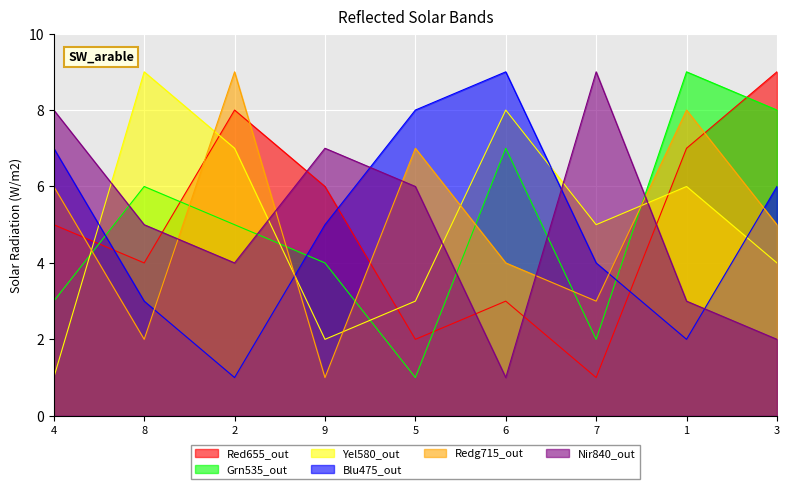

True or false: col_7 has a value of 1 at 6.

True